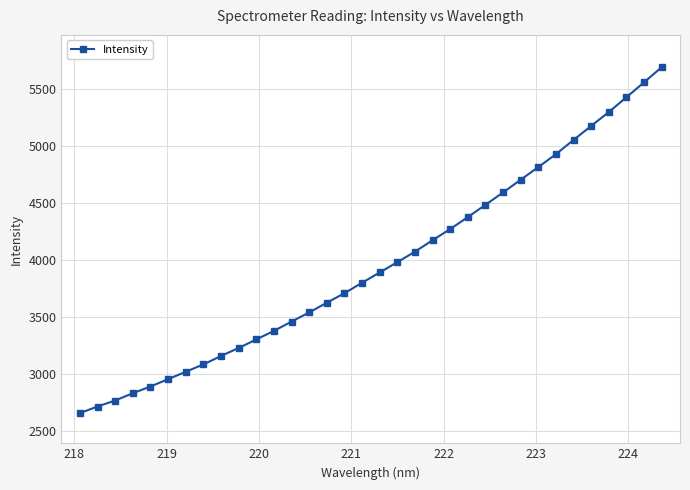

Does the chart have visible grid lines?

Yes